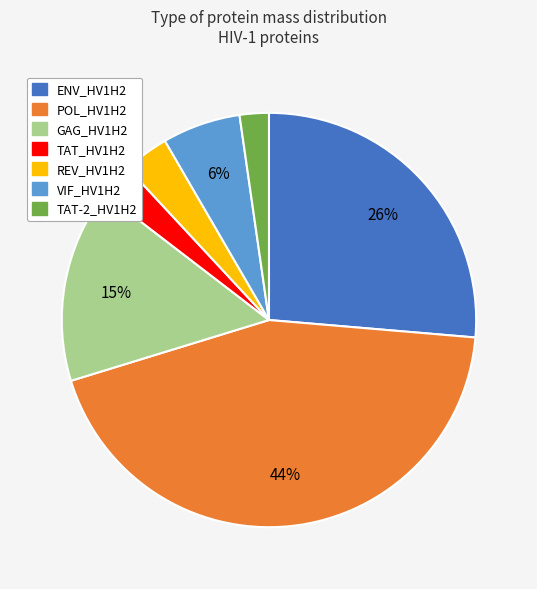

The ENV_HV1H2 slice represents 26% of the pie. True or false?

True